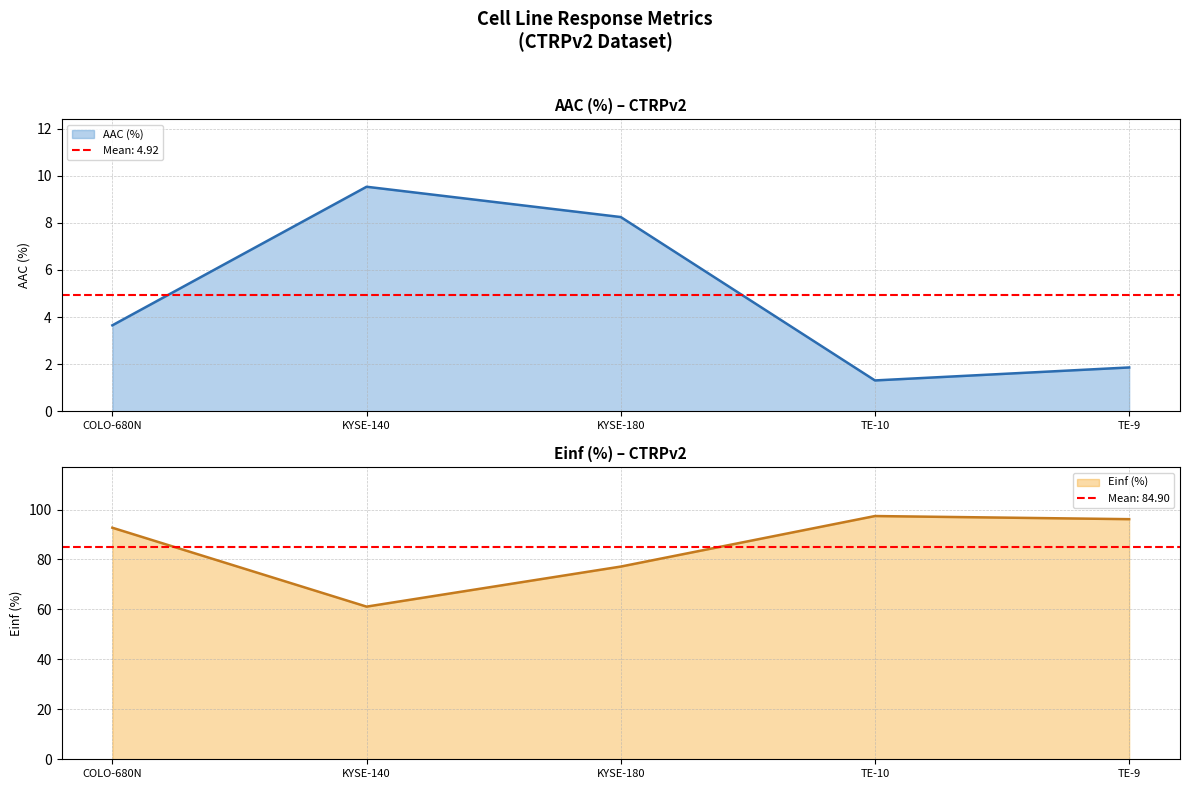

True or false: AAC (%) and Einf (%) cross at least once.

False